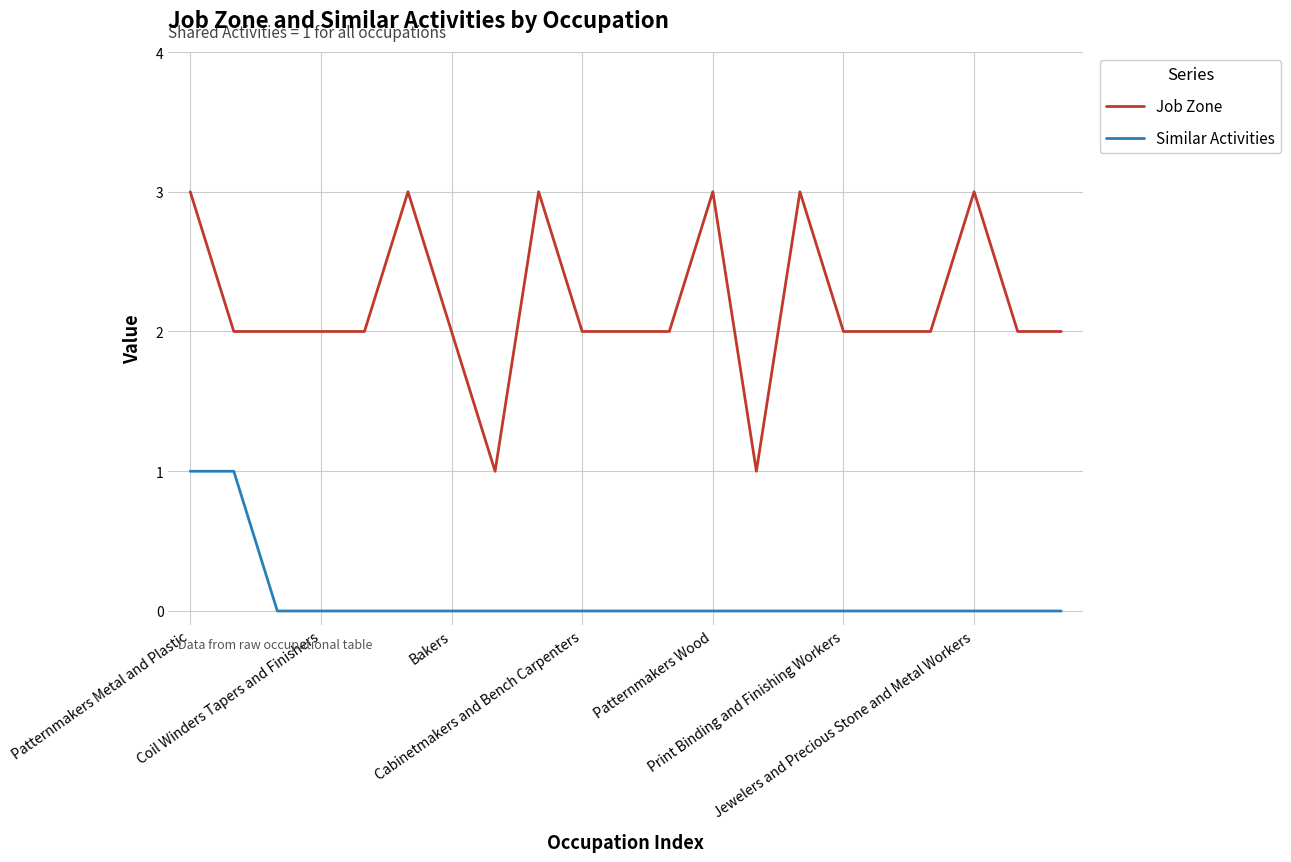

Which series has the largest total across all categories?

Job Zone